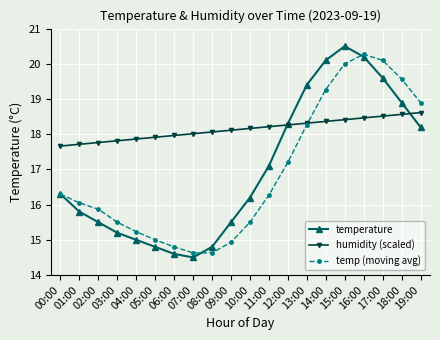

What is the approximate value of humidity (scaled) at 14:00?

18.4